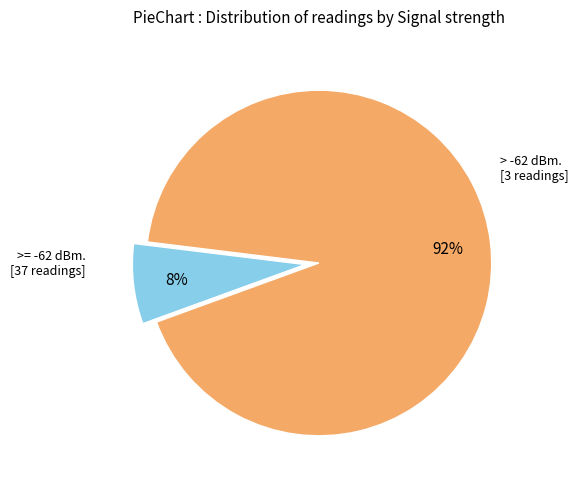

Does any single category account for the majority?

Yes